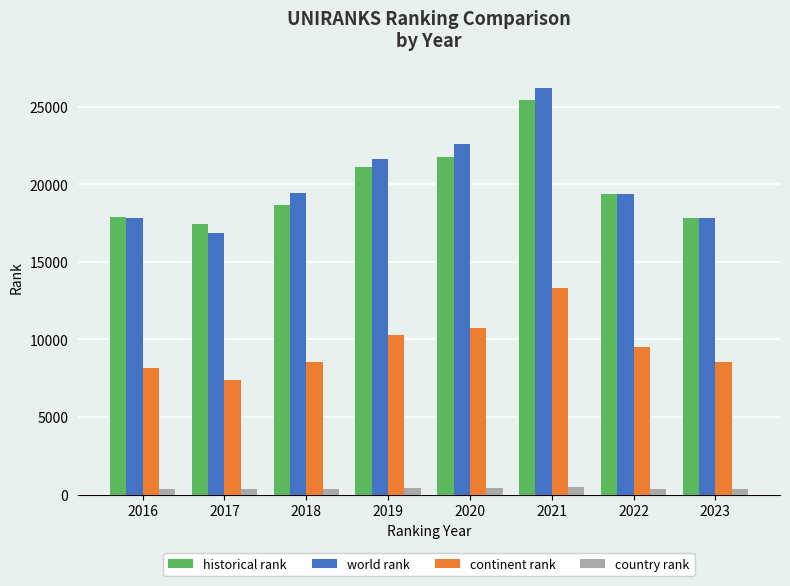

Is the value of world rank at 2021 greater than the value of continent rank at 2017?

Yes